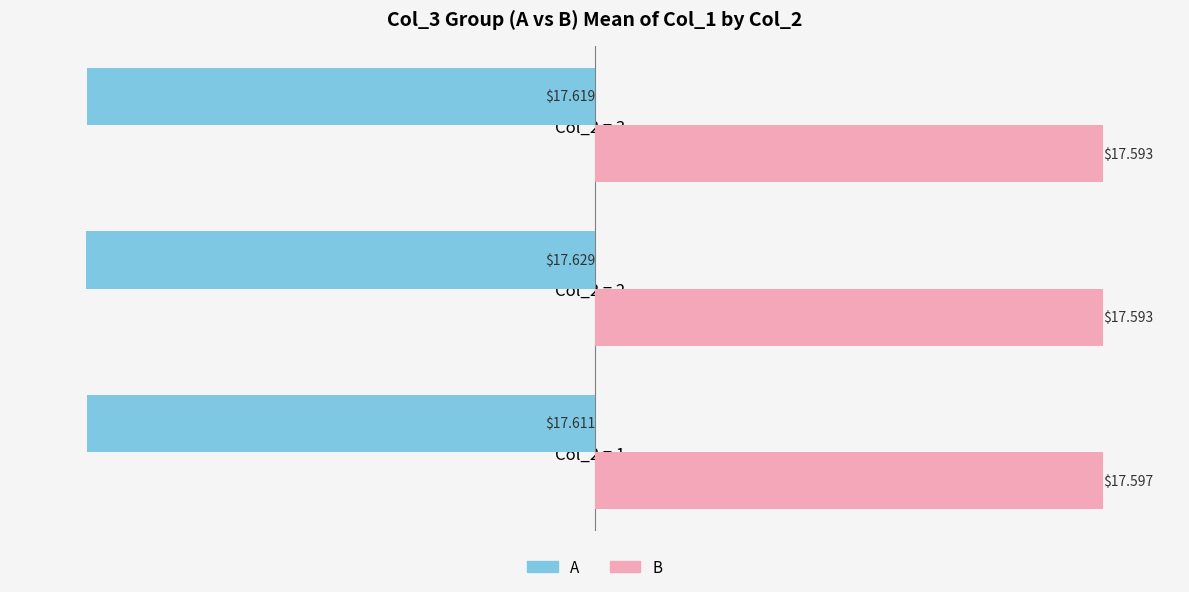

What is the minimum value shown in the chart?

-17.6